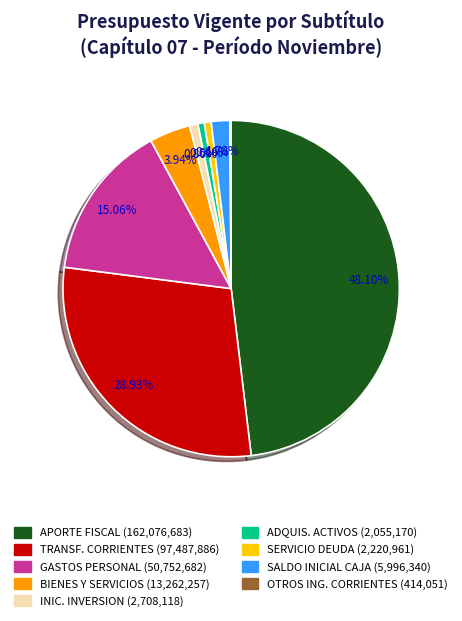

Is there a majority slice in this chart?

No